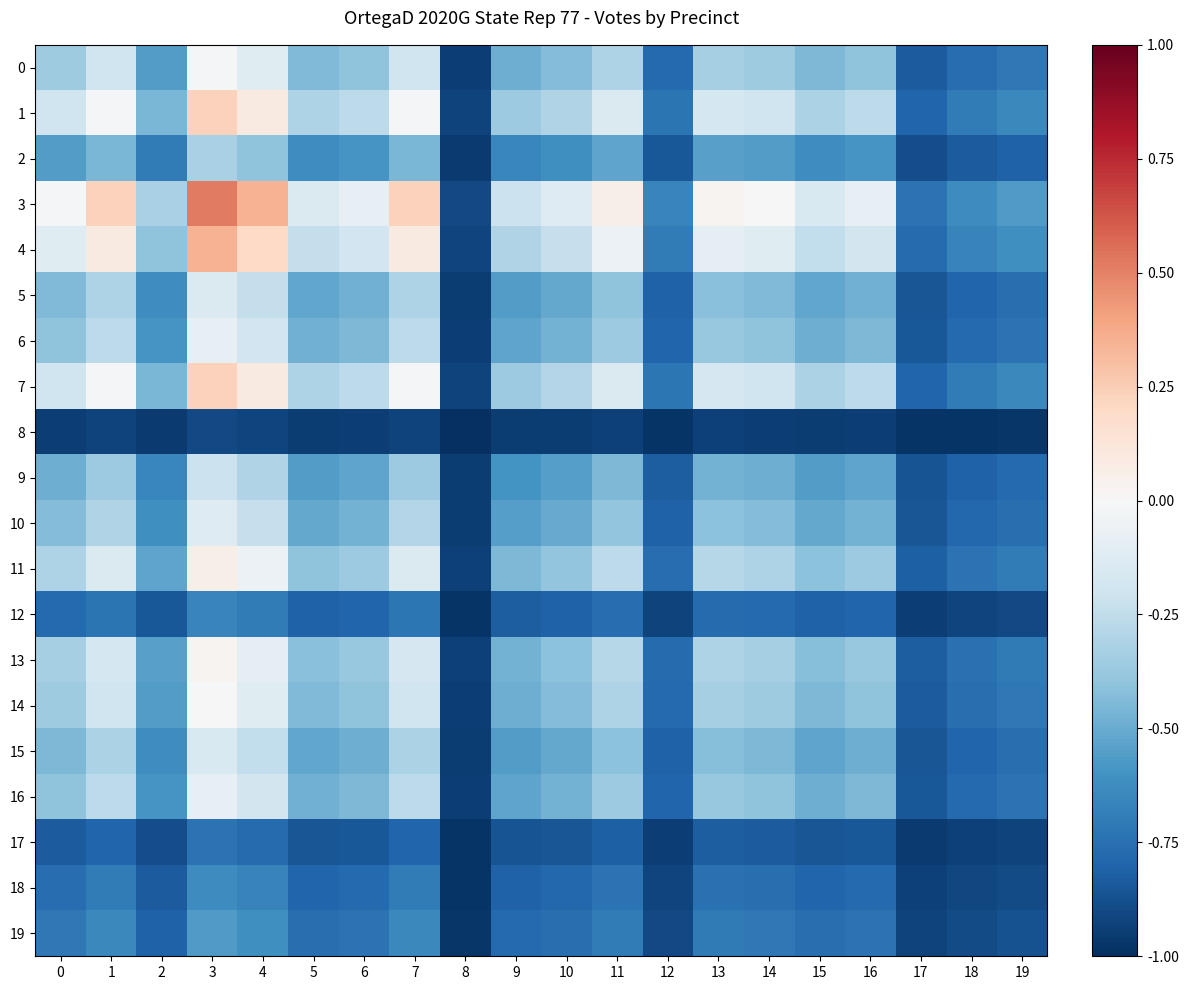

What is the spread (max minus min) of values at 11?

1.0